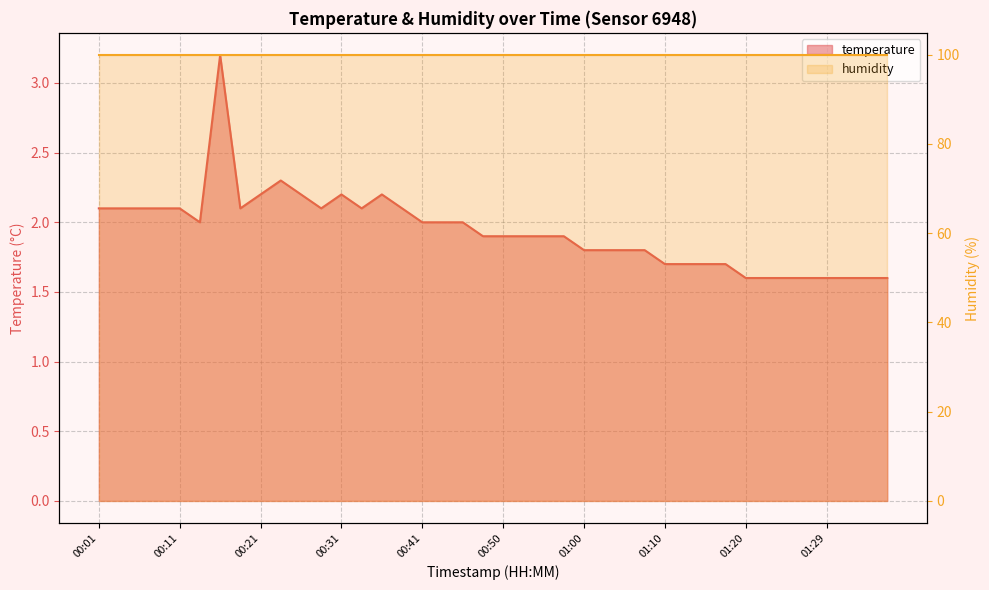

List the labels in order of value, smallest first.

01:20, 01:22, 01:24, 01:27, 01:29, 01:32, 01:34, 01:37, 01:10, 01:12, 01:15, 01:17, 01:00, 01:02, 01:05, 01:07, 00:48, 00:50, 00:53, 00:55, 00:58, 00:14, 00:41, 00:43, 00:45, 00:01, 00:04, 00:06, 00:09, 00:11, 00:19, 00:28, 00:33, 00:38, 00:21, 00:26, 00:31, 00:36, 00:23, 00:16